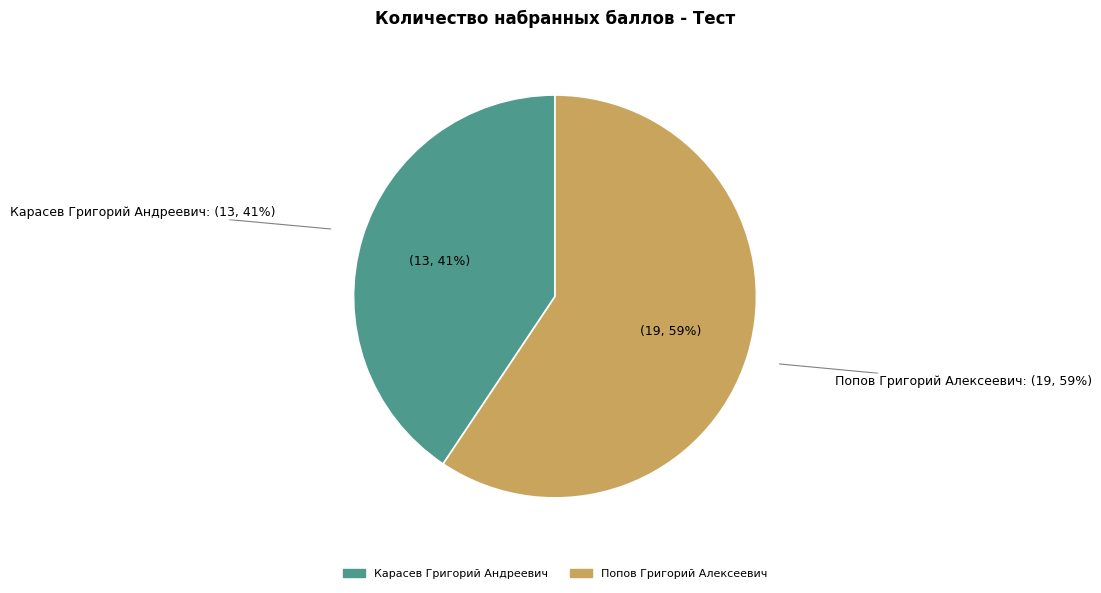

To the nearest percent, what is the combined percentage of Карасев Григорий Андреевич and Попов Григорий Алексеевич?

100%